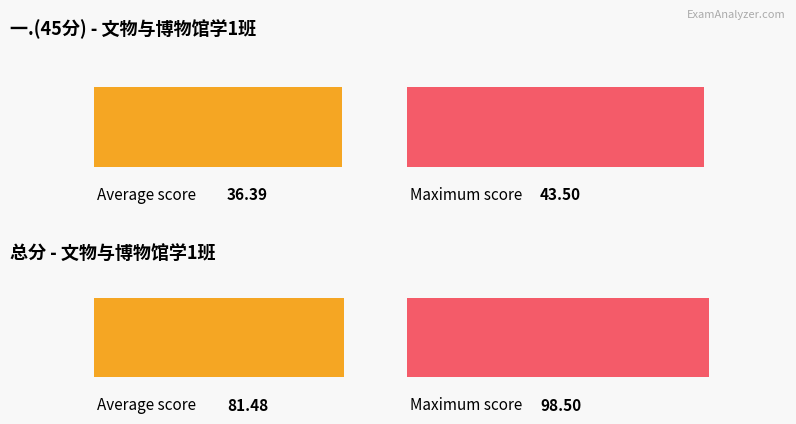

List the series in order of their peak value, highest first.

总分, 一.(45分)